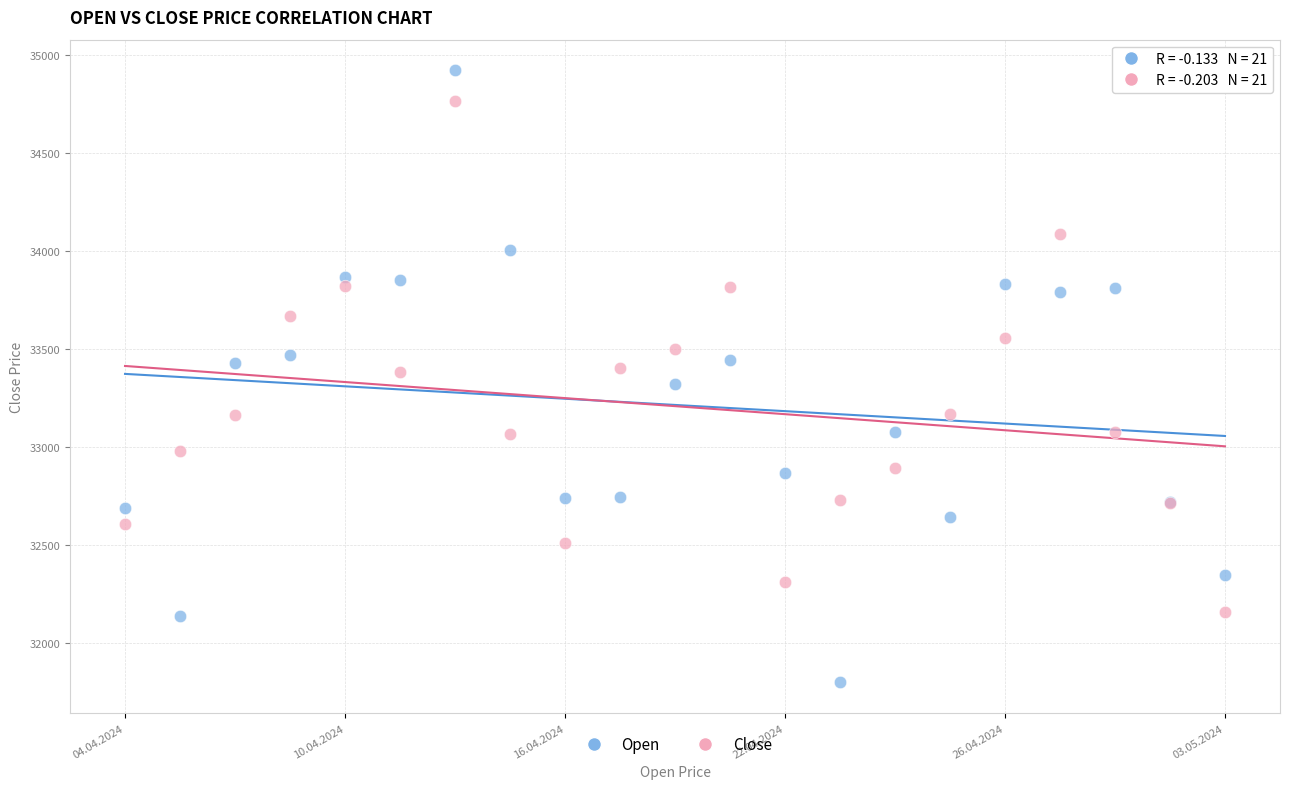

Which series has the largest Y range (max minus min)?

Open